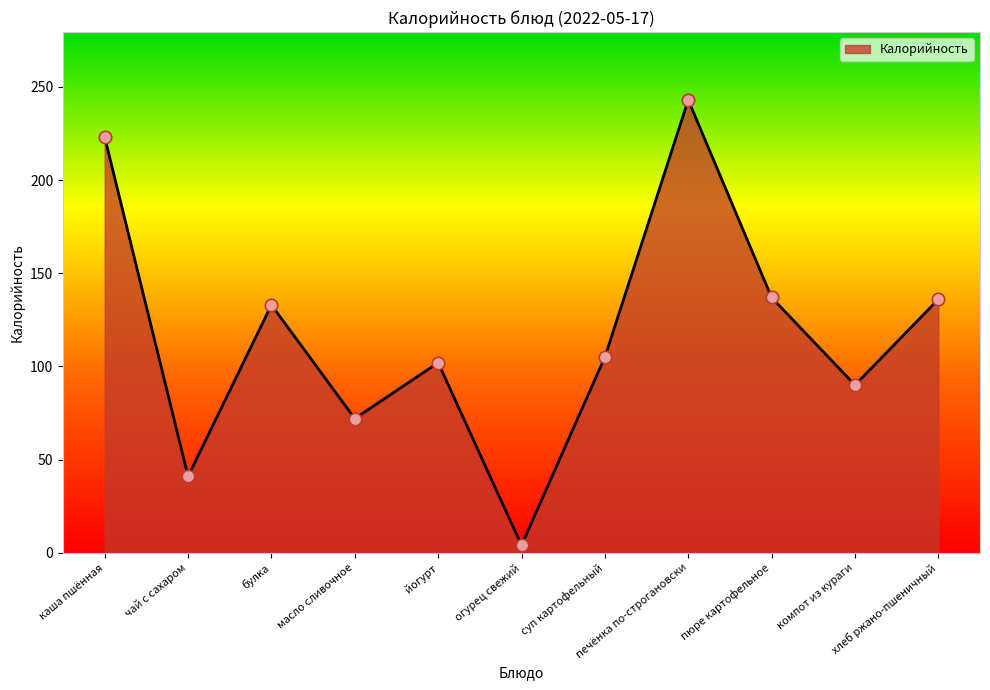

What is the change in value from йогурт to огурец свежий?

-98